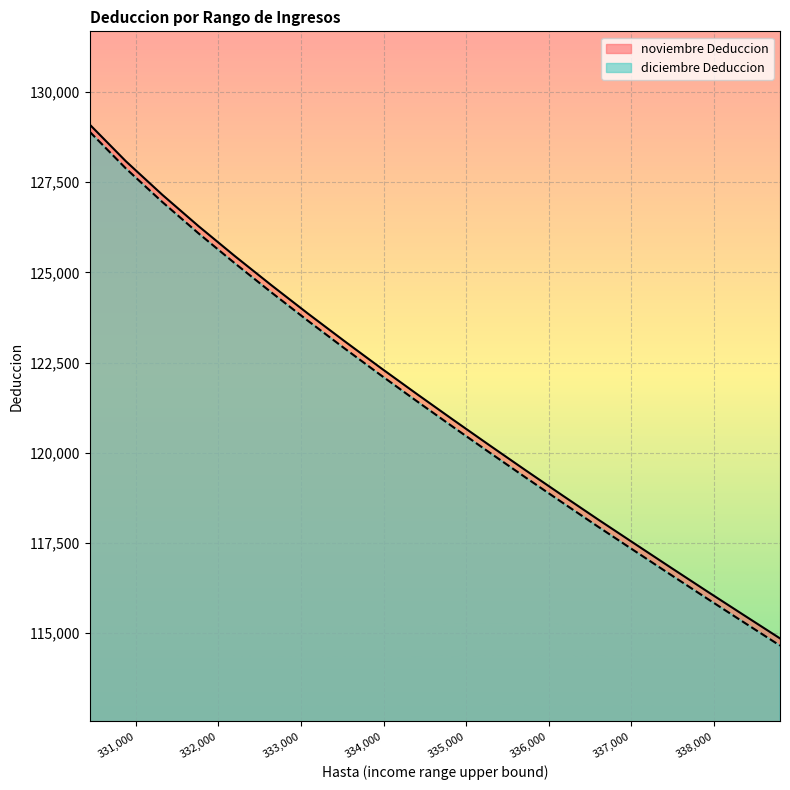

What is the difference between the second highest and minimum values in the diciembre Deduccion series?

13223